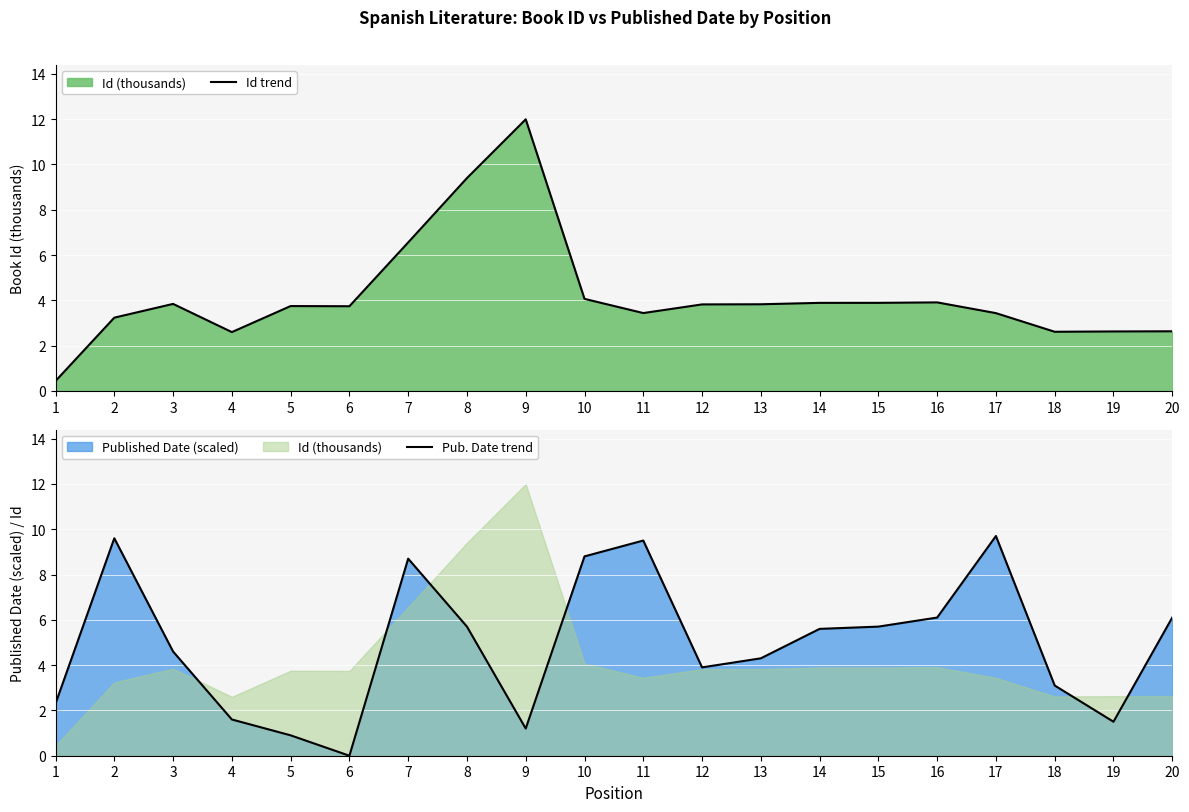

Reading left to right, list all the values displayed in this chart.

Id trend: 1=0.4	2=3.2	3=3.8	4=2.6	5=3.8	6=3.7	7=6.6	8=9.4	9=12.0	10=4.1	11=3.4	12=3.8	13=3.8	14=3.9	15=3.9	16=3.9	17=3.4	18=2.6	19=2.6	20=2.6
Pub. Date trend: 1=2.3	2=9.6	3=4.6	4=1.6	5=0.9	6=0.0	7=8.7	8=5.7	9=1.2	10=8.8	11=9.5	12=3.9	13=4.3	14=5.6	15=5.7	16=6.1	17=9.7	18=3.1	19=1.5	20=6.1